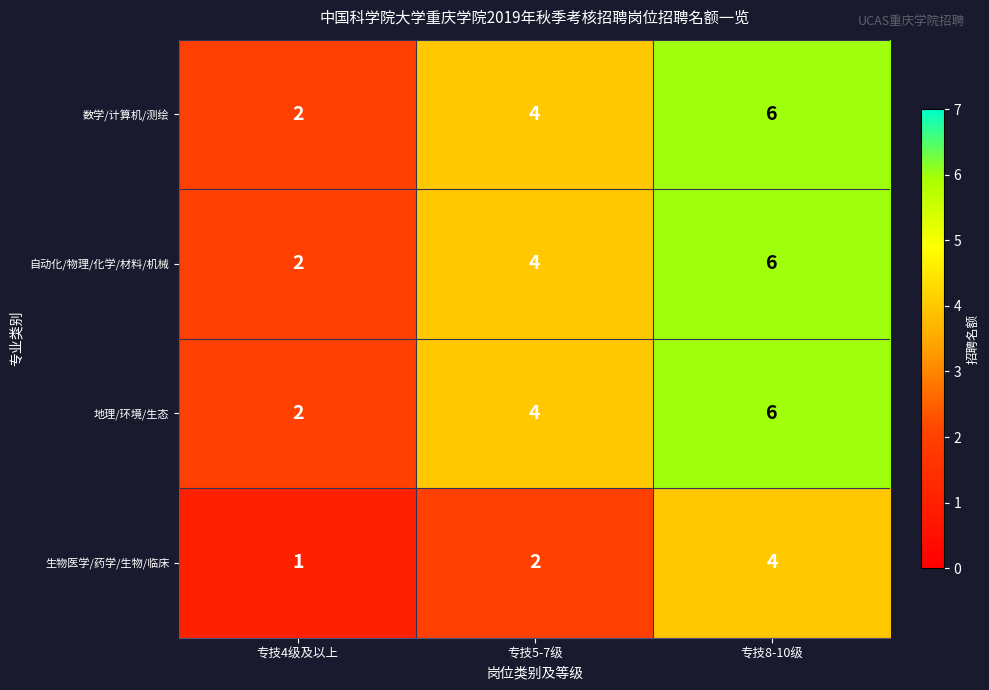

Reading left to right, extract all data points from this chart.

数学/计算机/测绘: 专技4级及以上=2	专技5-7级=4	专技8-10级=6
自动化/物理/化学/材料/机械: 专技4级及以上=2	专技5-7级=4	专技8-10级=6
地理/环境/生态: 专技4级及以上=2	专技5-7级=4	专技8-10级=6
生物医学/药学/生物/临床: 专技4级及以上=1	专技5-7级=2	专技8-10级=4